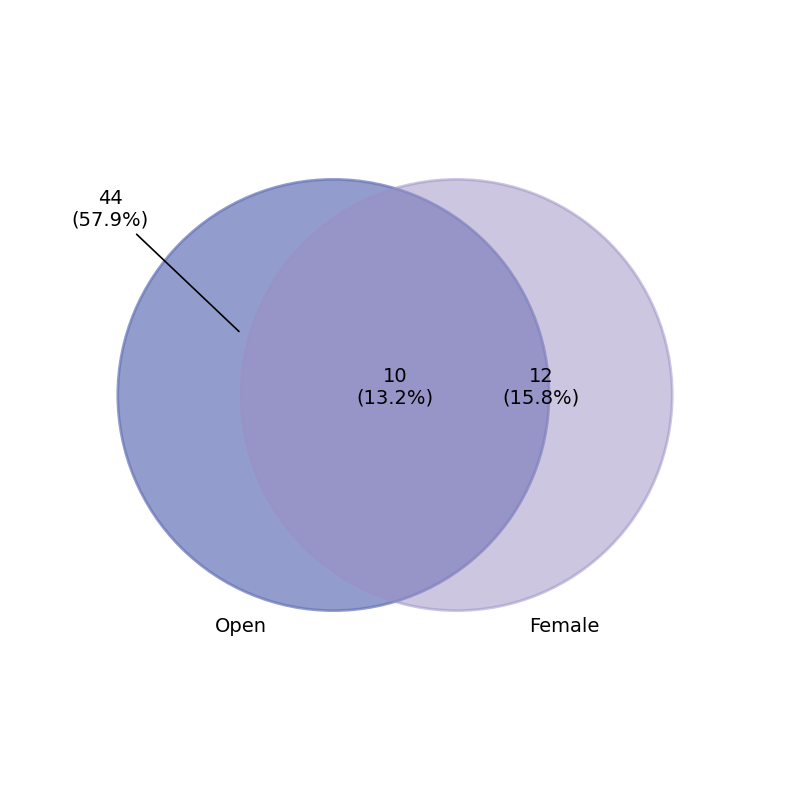

What is the ratio of the value at Open to the value at Female?

2.5